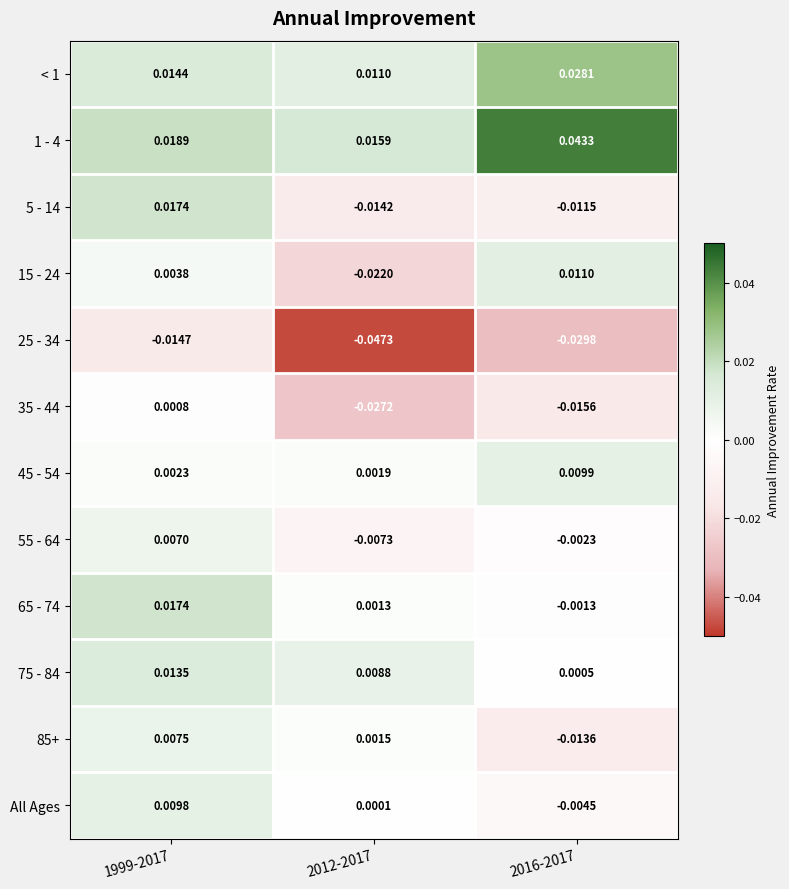

Rank the series at 2012-2017 from highest to lowest value.

1 - 4, < 1, 75 - 84, 45 - 54, 85+, 65 - 74, All Ages, 55 - 64, 5 - 14, 15 - 24, 35 - 44, 25 - 34